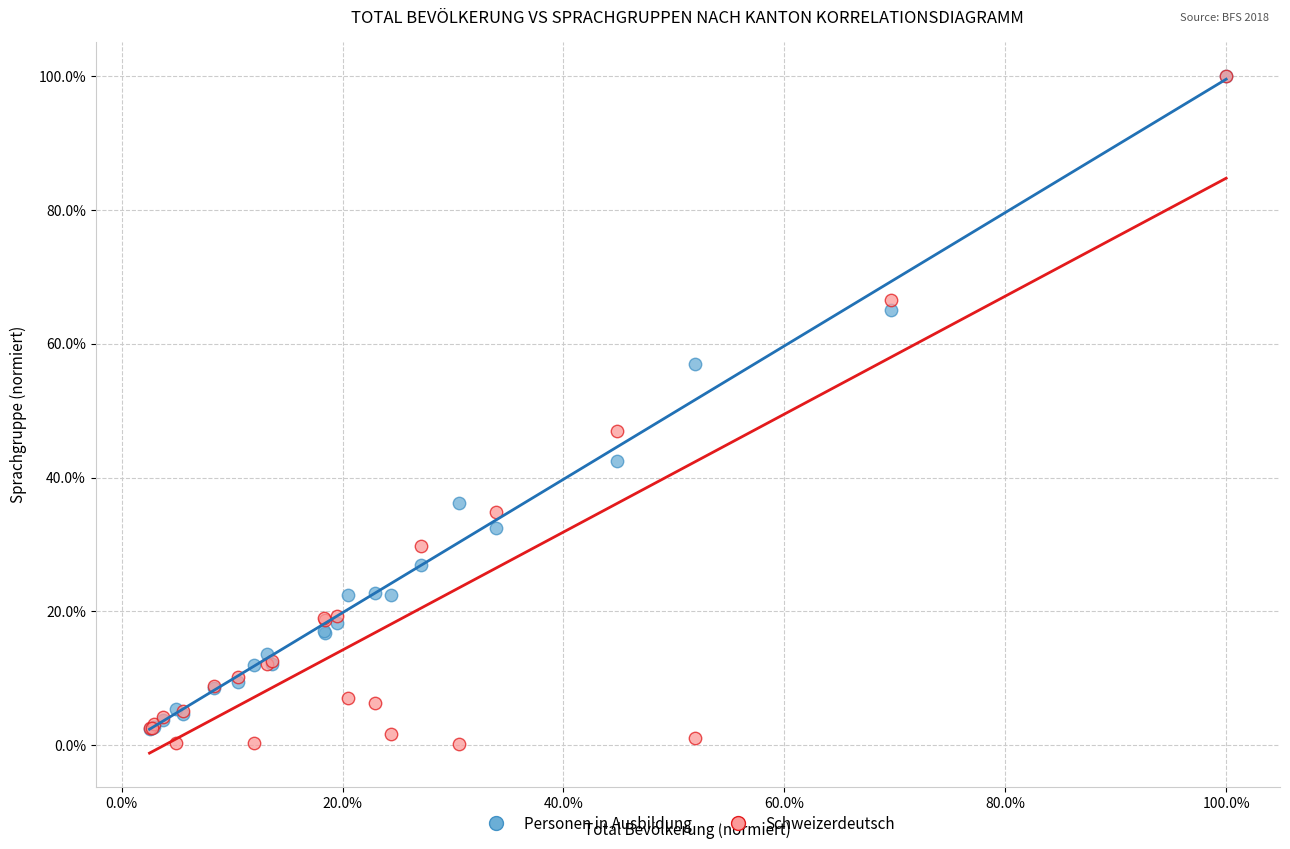

What are all the series names shown in the legend?

Personen in Ausbildung, Schweizerdeutsch